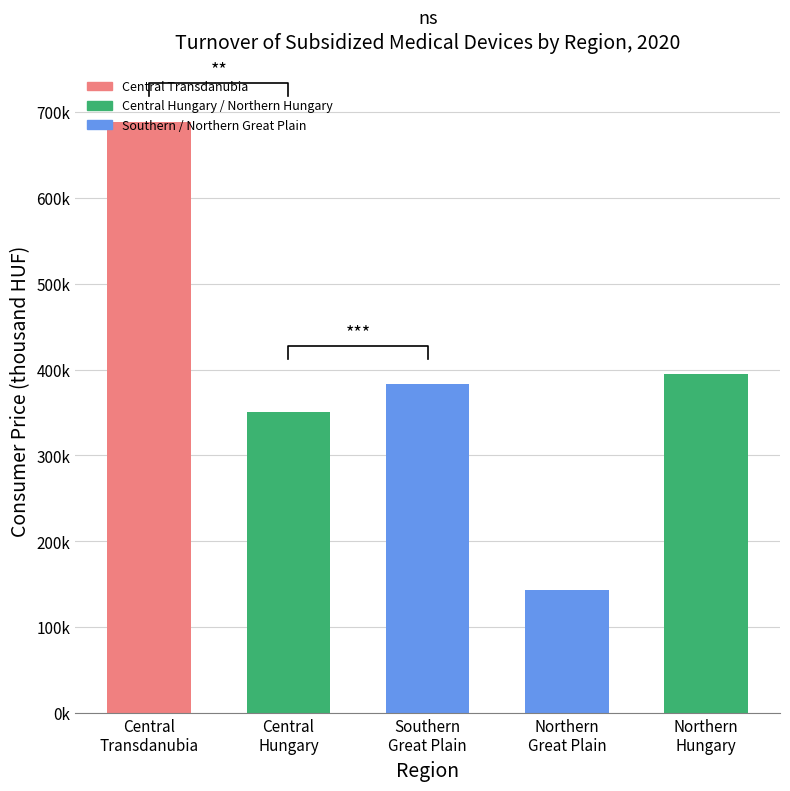

Which category has the lowest value across all series?

Northern Great Plain